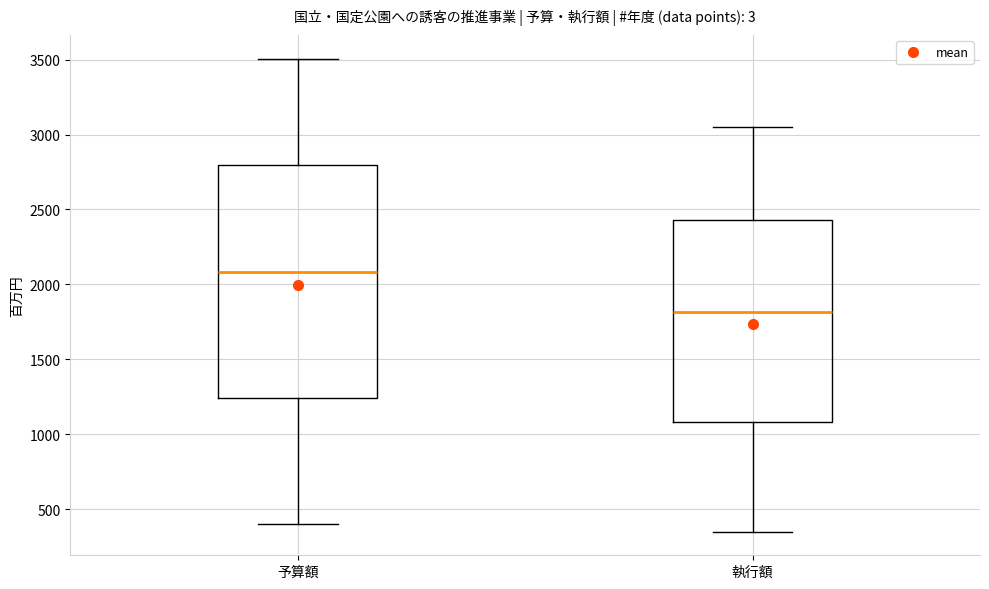

Reading left to right, read every box against the y-axis: the position of its median line, the range the box covers, and the ends of its whiskers. The values are not printed on the chart, so give them approximately, as read against the axis.

予算額: median 2100, box 1250 to 2800, whiskers 400 to 3500
執行額: median 1800, box 1100 to 2450, whiskers 350 to 3050